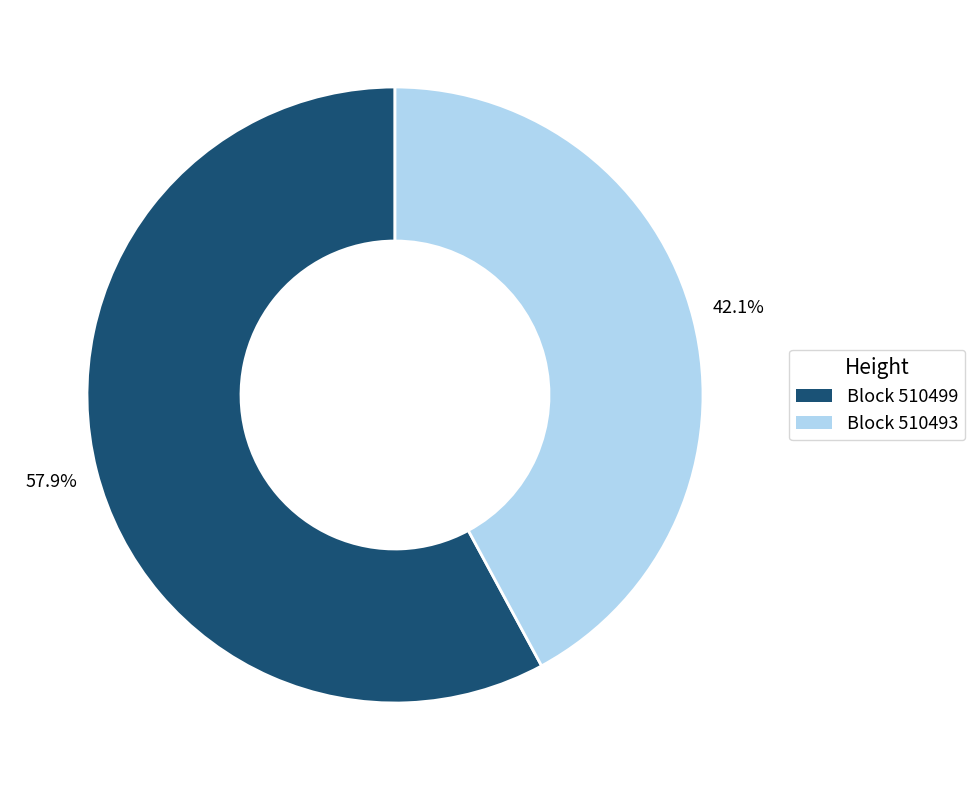

Is there a majority slice in this chart?

Yes